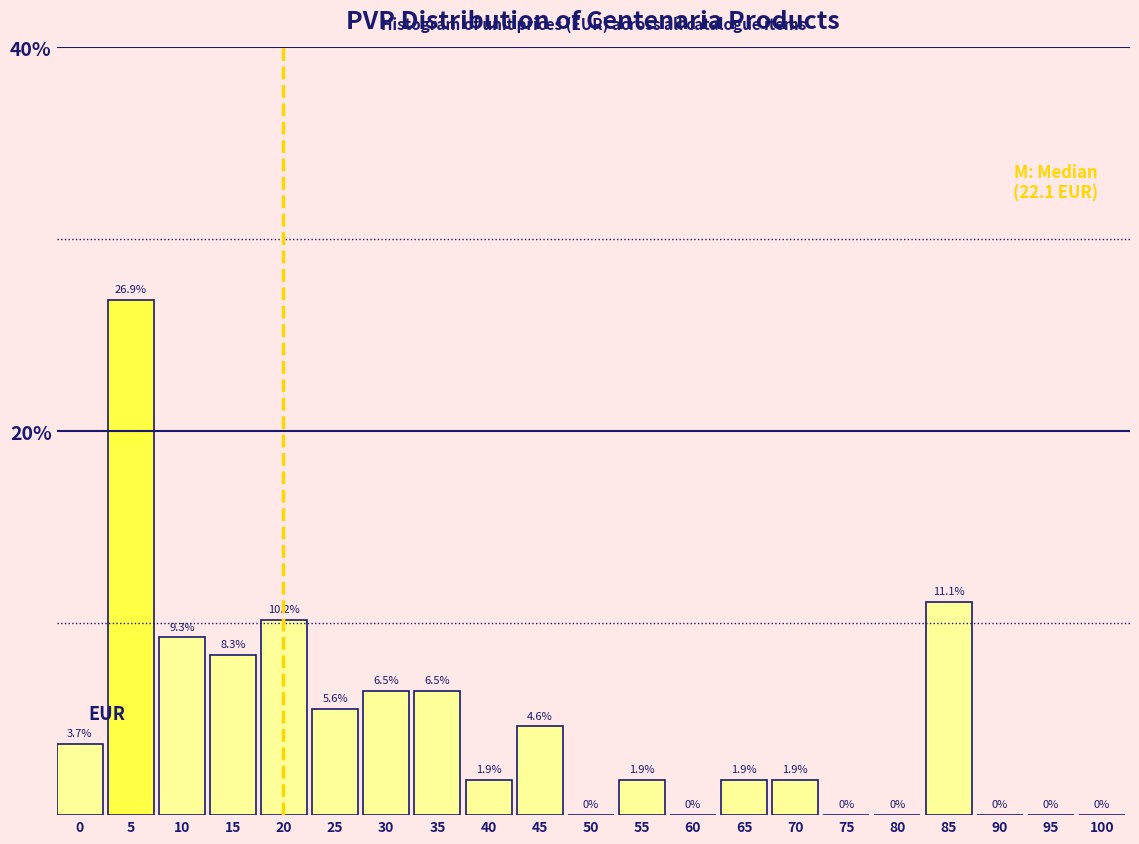

Reading left to right, extract all data points from this chart.

0=3.7	5=26.9	10=9.3	15=8.3	20=10.2	25=5.6	30=6.5	35=6.5	40=1.9	45=4.6	50=0.0	55=1.9	60=0.0	65=1.9	70=1.9	75=0.0	80=0.0	85=11.1	90=0.0	95=0.0	100=0.0